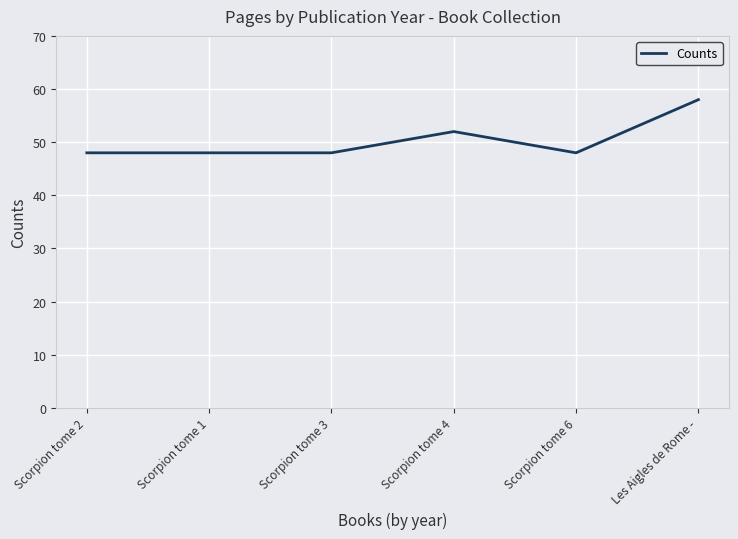

How many lines are shown in the chart?

1